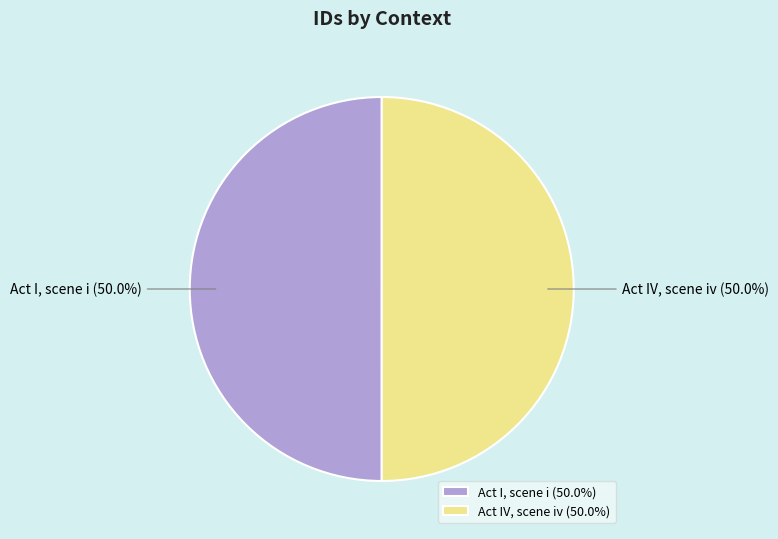

Approximately how many times larger is the value at Act I, scene i compared to Act IV, scene iv?

1.0